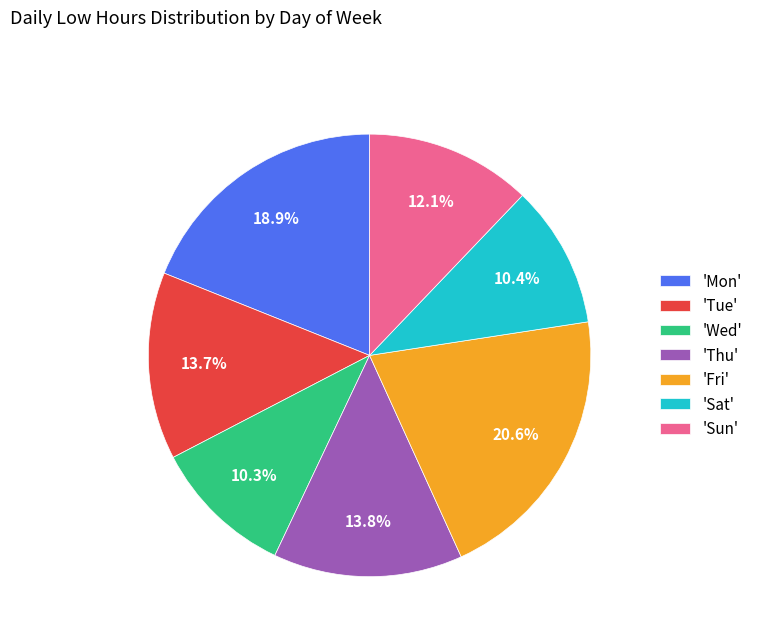

How many segments does this pie chart have?

7